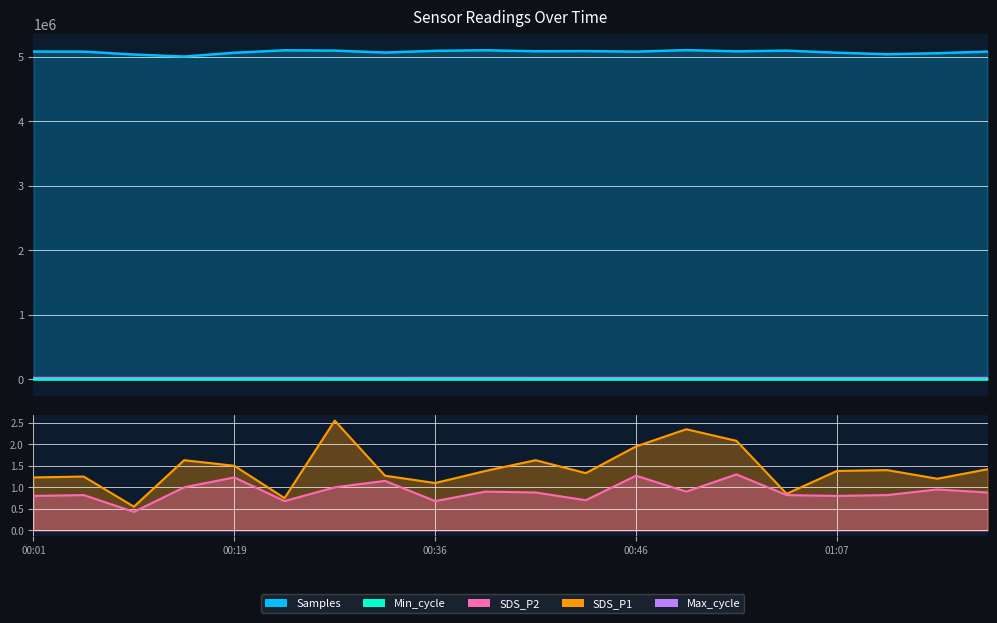

The value of Max_cycle at 00:43 is 7612.5. True or false?

False